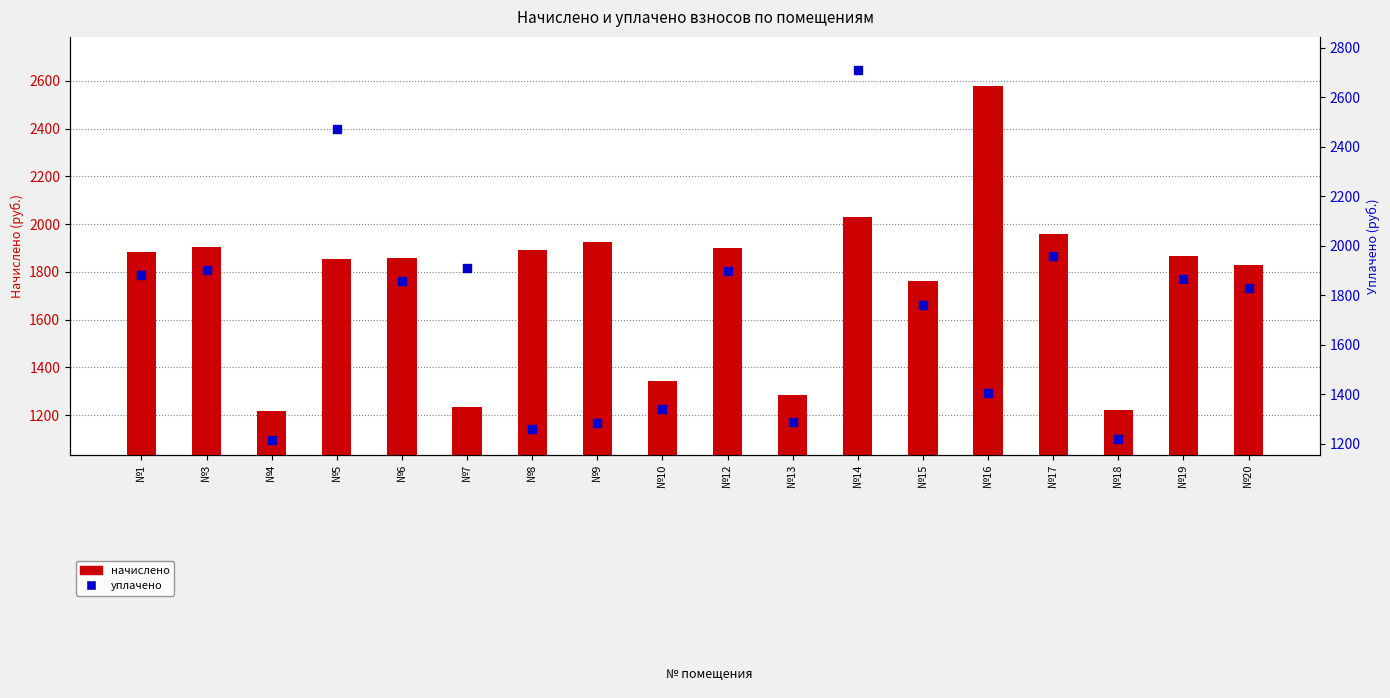

At how many categories does at least one series exceed 1607?

14